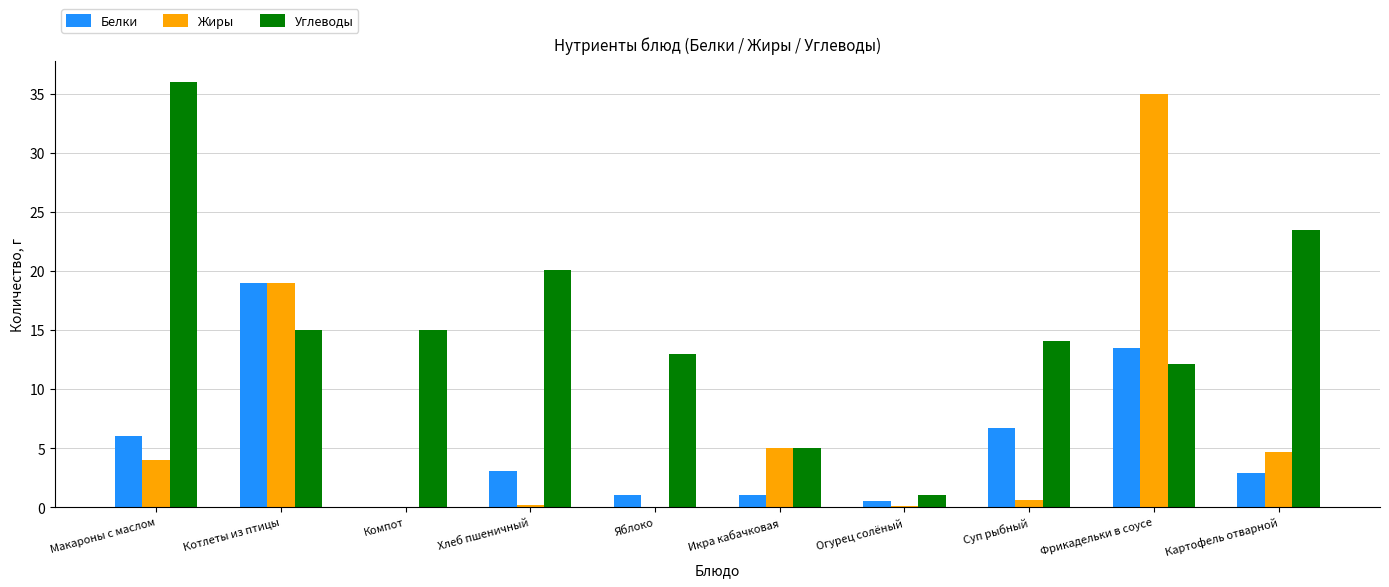

What is the sum of all Белки values?

53.7